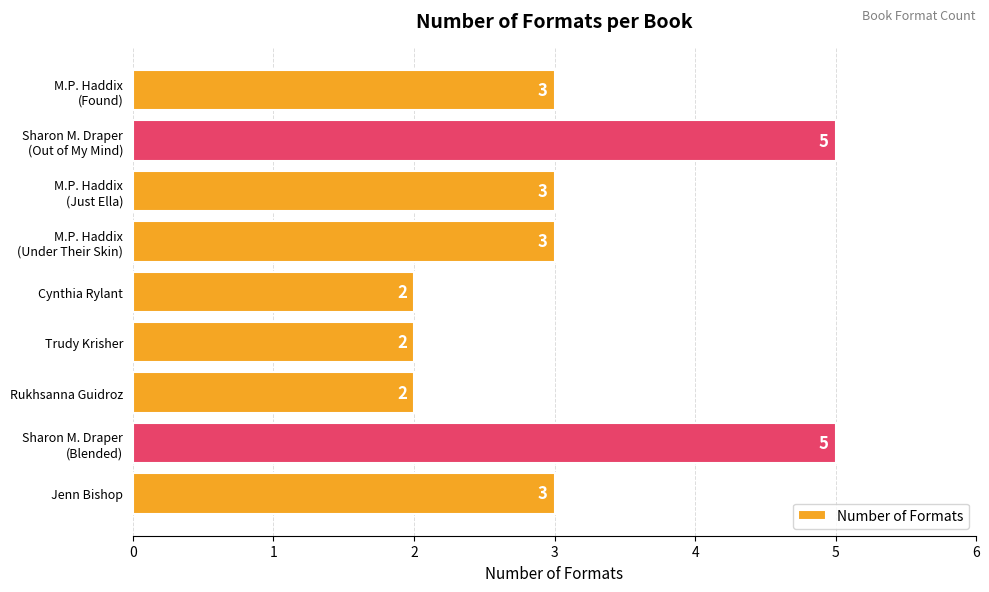

What is the smallest value displayed?

2